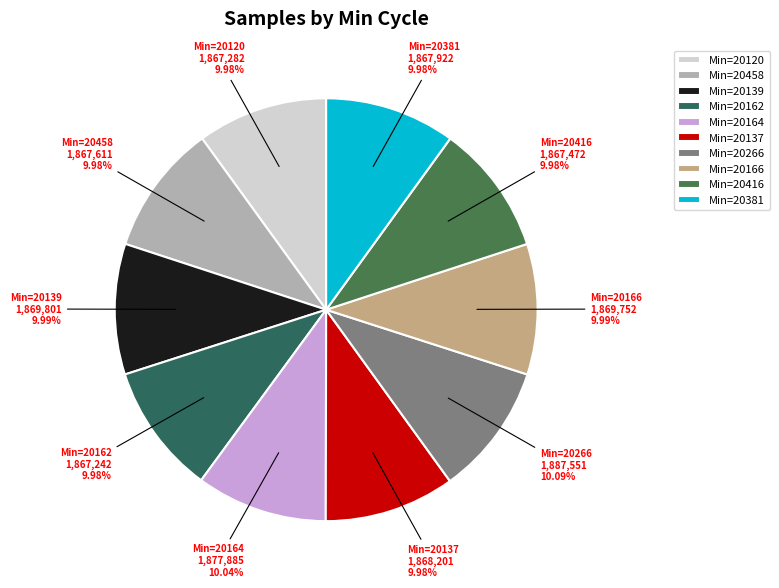

Combined, do Min=20416 and Min=20166 account for over 50%?

No